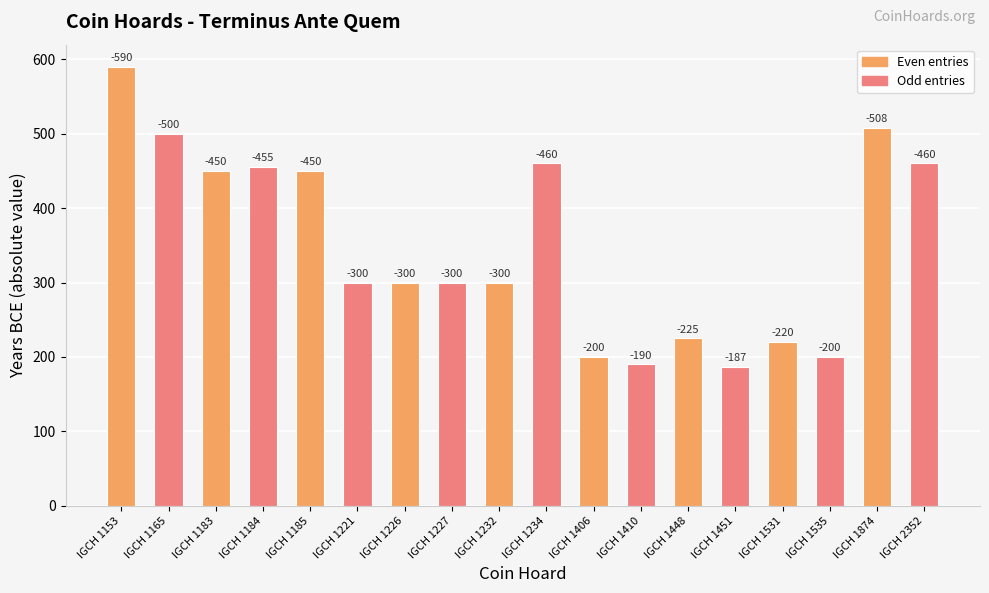

Are the bars horizontal?

No